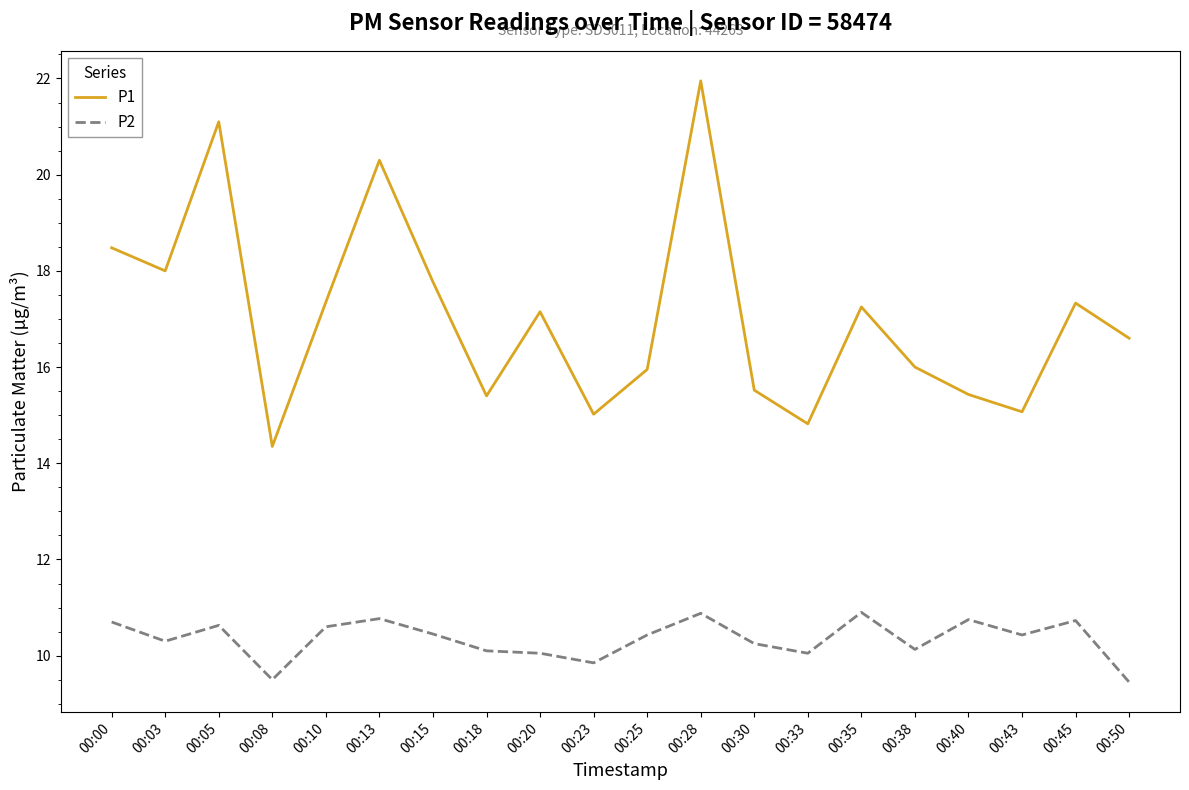

The value of P1 at 00:15 is 27.7. True or false?

False